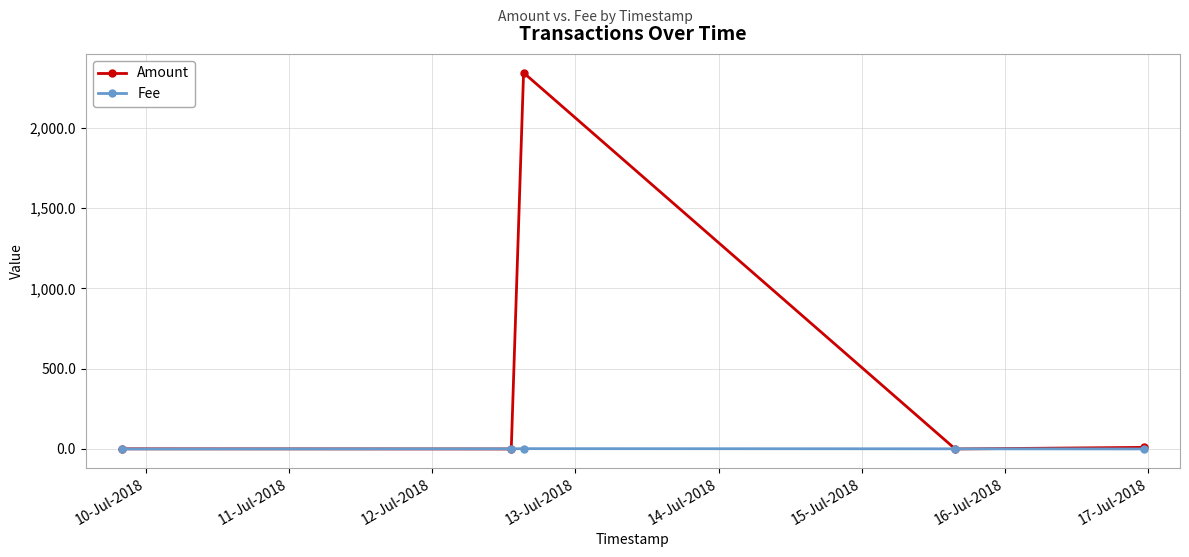

Which series has the largest total across all categories?

Amount